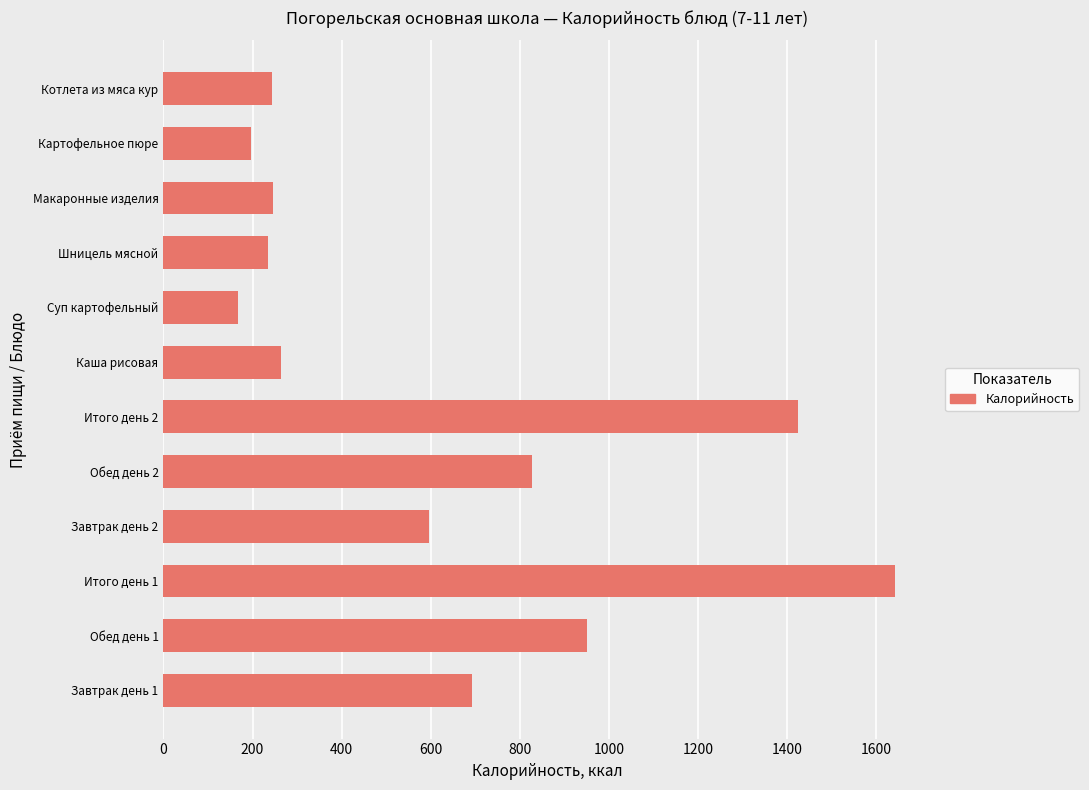

Between Суп картофельный and Макаронные изделия, which is larger?

Макаронные изделия